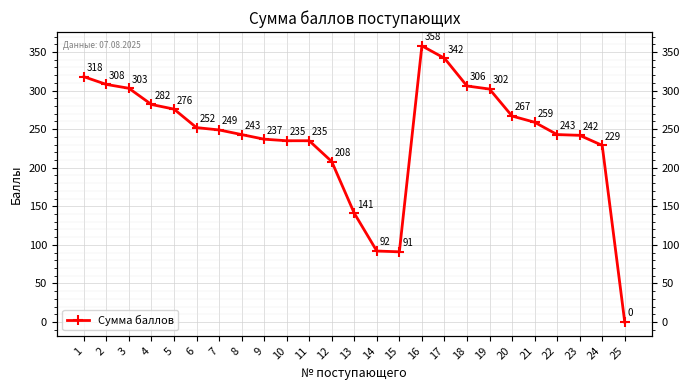

At which label is the value closest to 179?

12